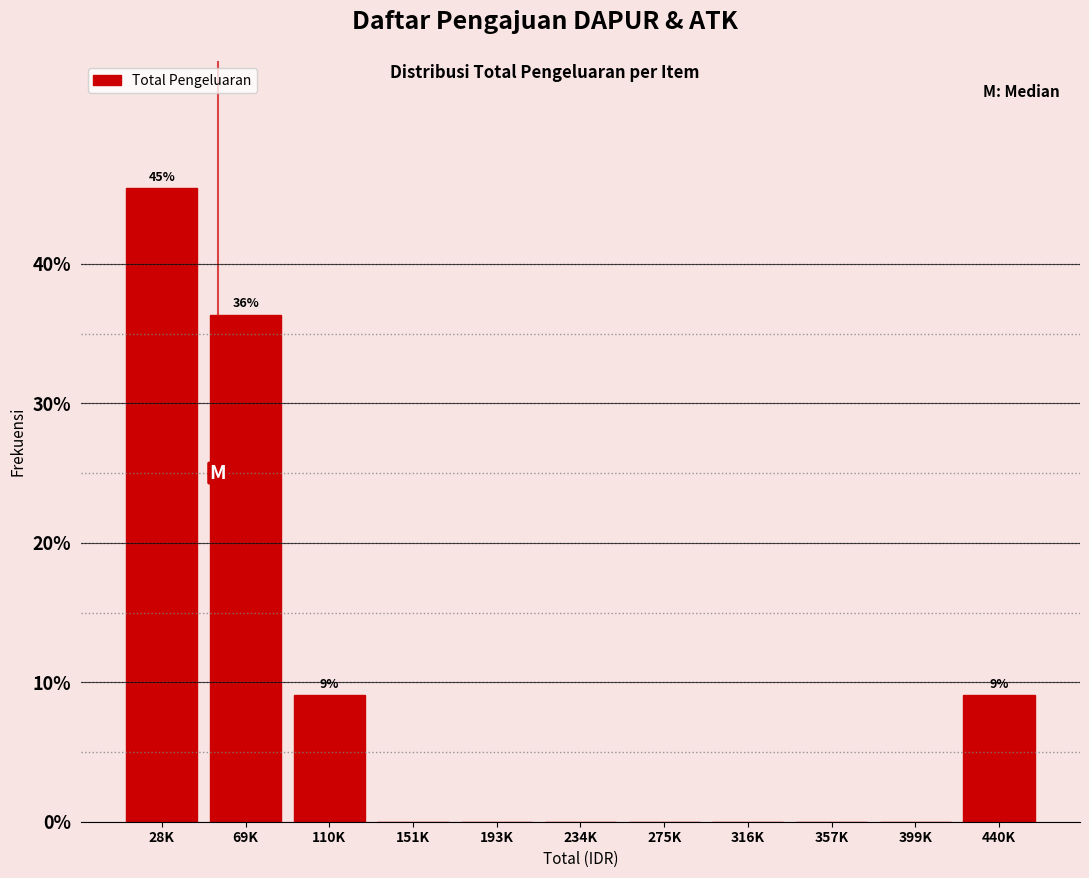

Reading right to left, list all the values displayed in this chart.

440K=9.1	399K=0.0	357K=0.0	316K=0.0	275K=0.0	234K=0.0	193K=0.0	151K=0.0	110K=9.1	69K=36.4	28K=45.5